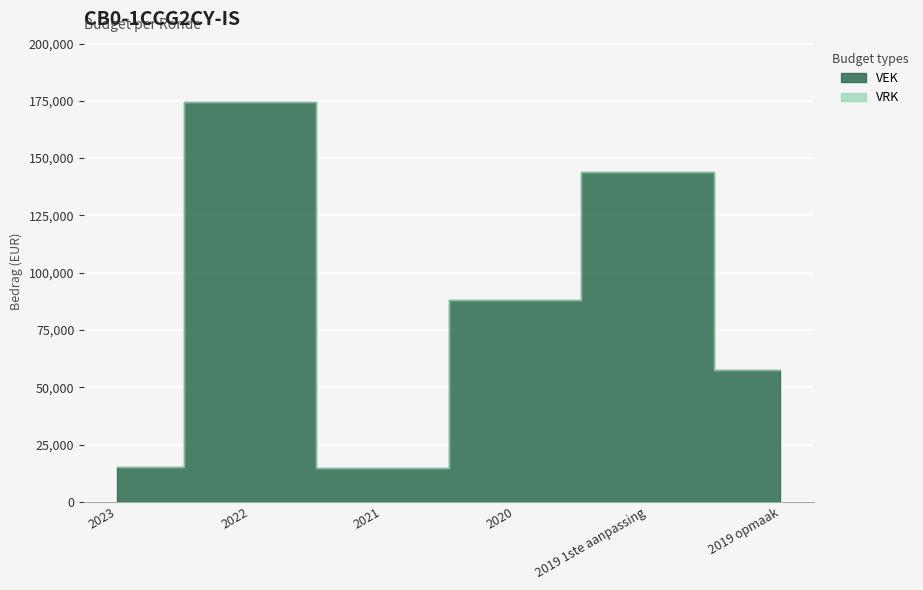

Rank the categories by VRK value from lowest to highest.

2023, 2022, 2021, 2020, 2019 1ste aanpassing, 2019 opmaak